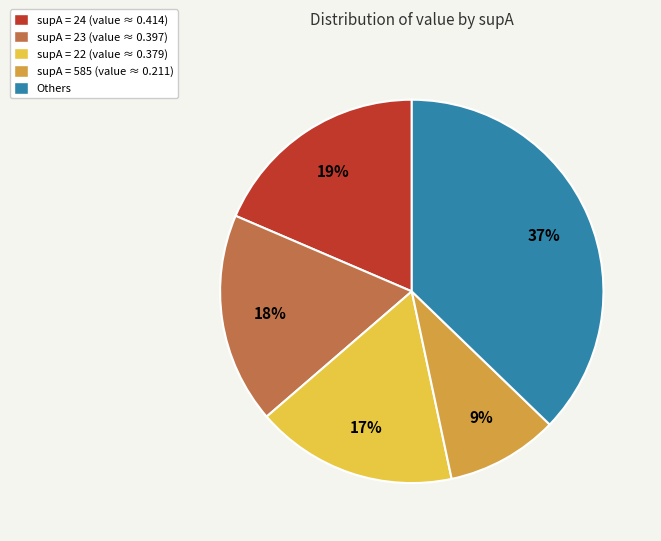

To the nearest percent, what portion does supA = 22 (value ≈ 0.379) represent?

17%